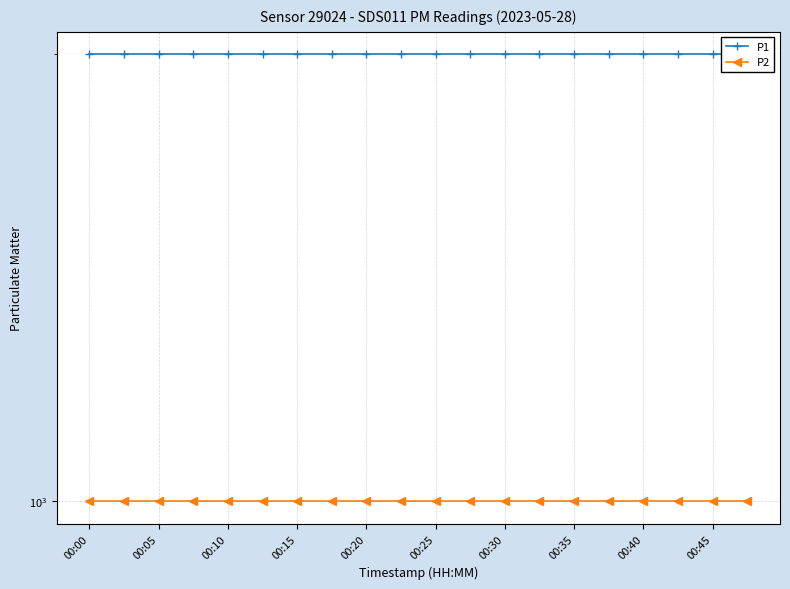

How many lines are shown in the chart?

2